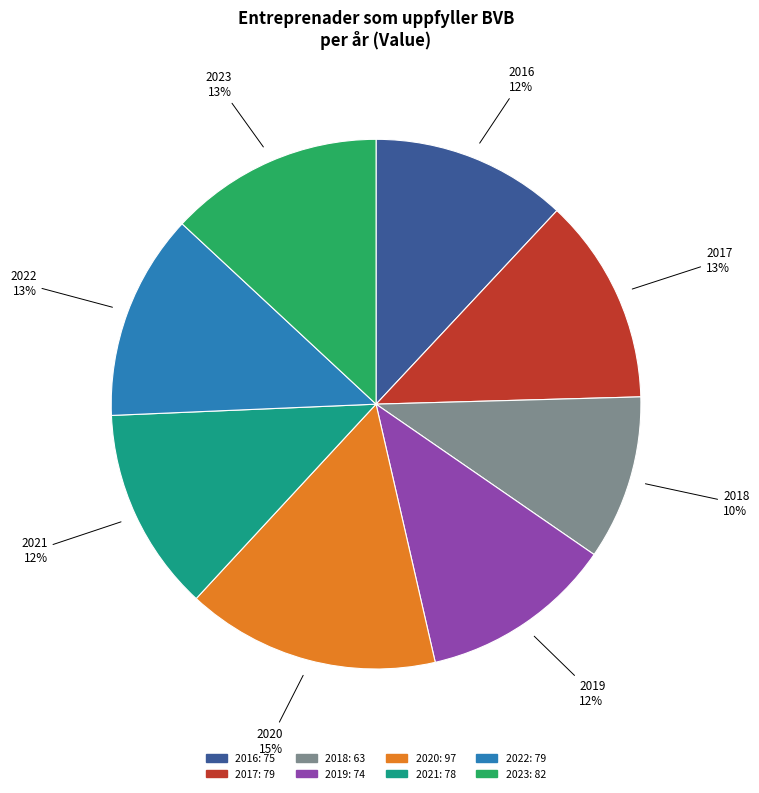

Count the number of slices in the pie.

8